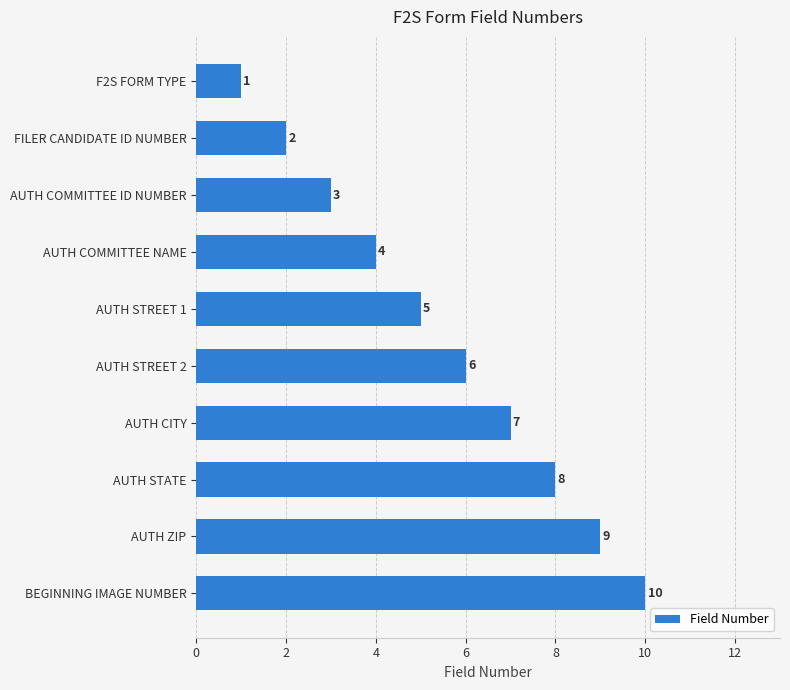

Is it true that the value at AUTH STREET 1 is 7?

False